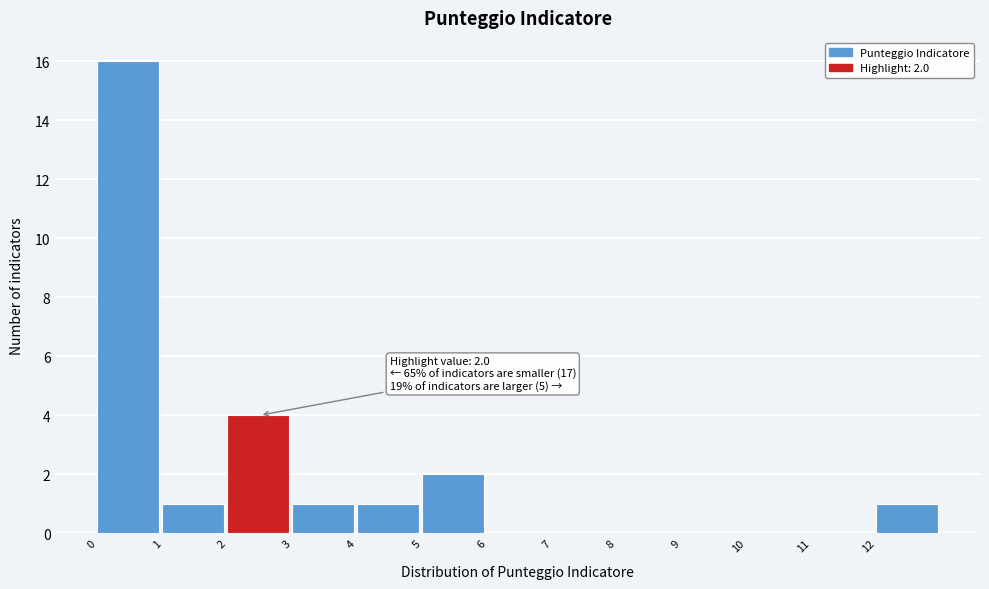

Over which range of the x-axis is the bar tallest?

0 to 1